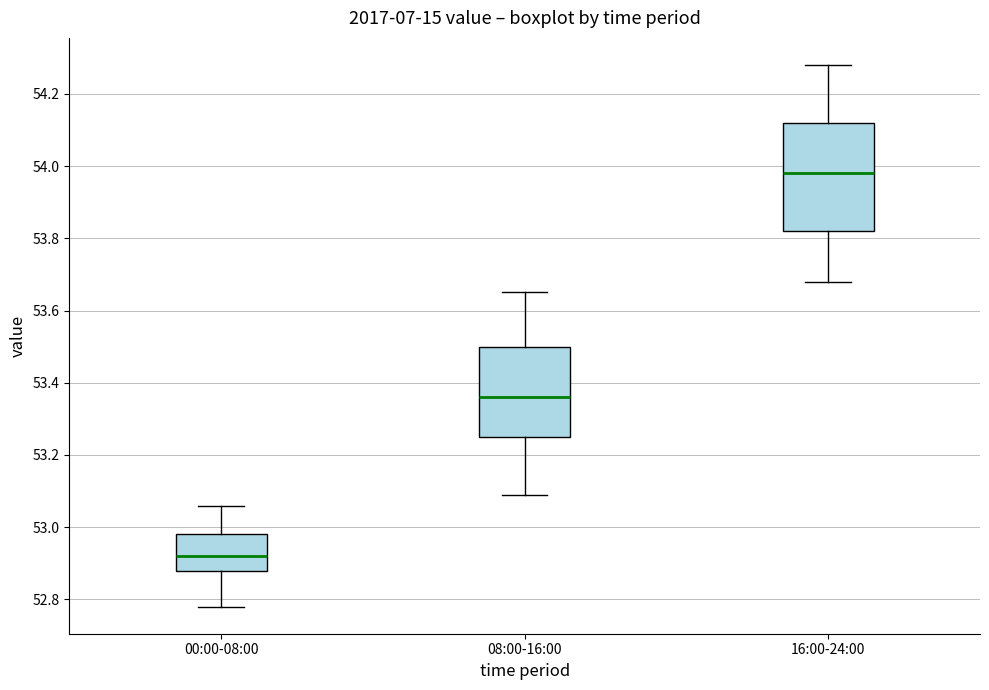

Where is the upper edge of the box for 00:00-08:00 on the y-axis? The values are not printed on the chart, so give them approximately, as read against the axis.

52.98